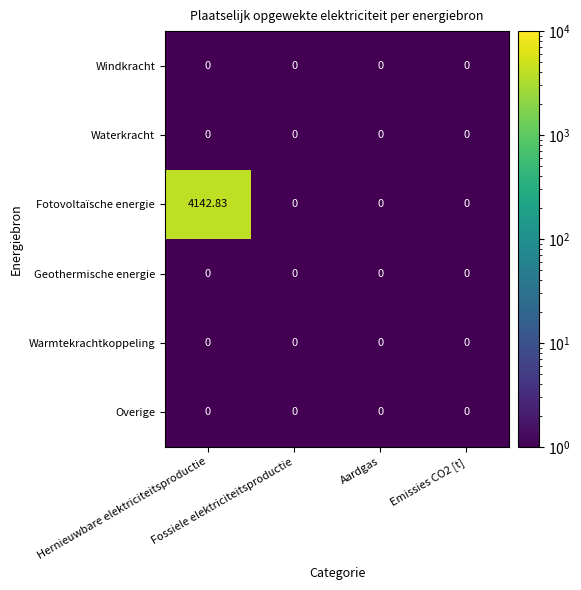

Which series has the largest total across all categories?

Fotovoltaïsche energie